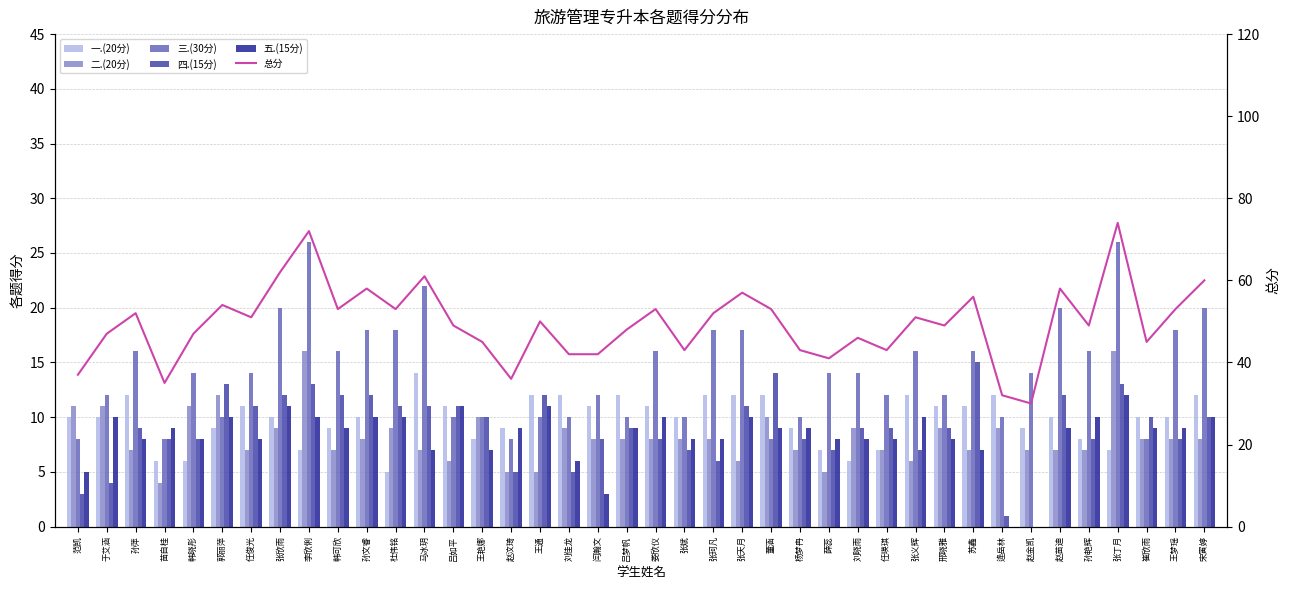

At which label does 五.(15分) first exceed 9?

于艾涵